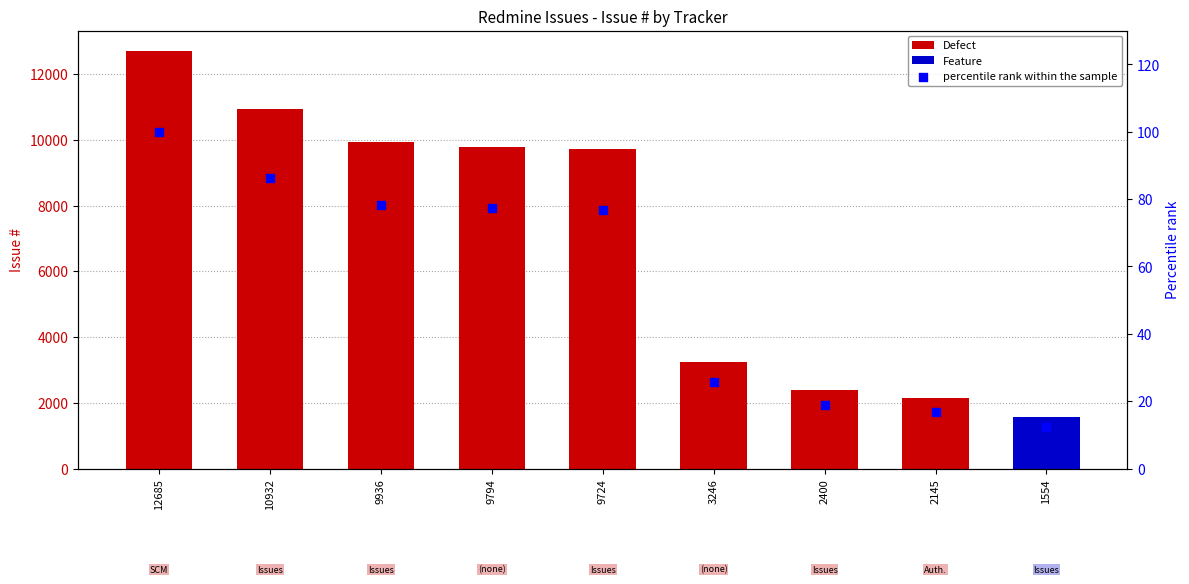

What is the ratio of the value at 1554 to the value at 2400?

0.6